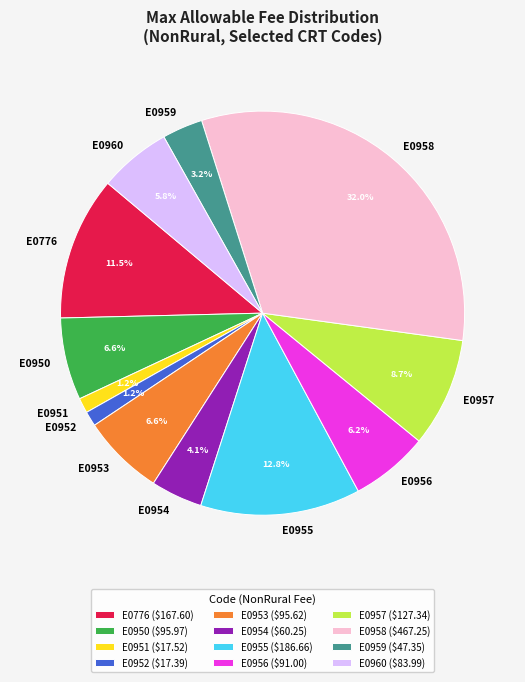

Approximately how many times larger is the value at E0953 compared to E0955?

0.5